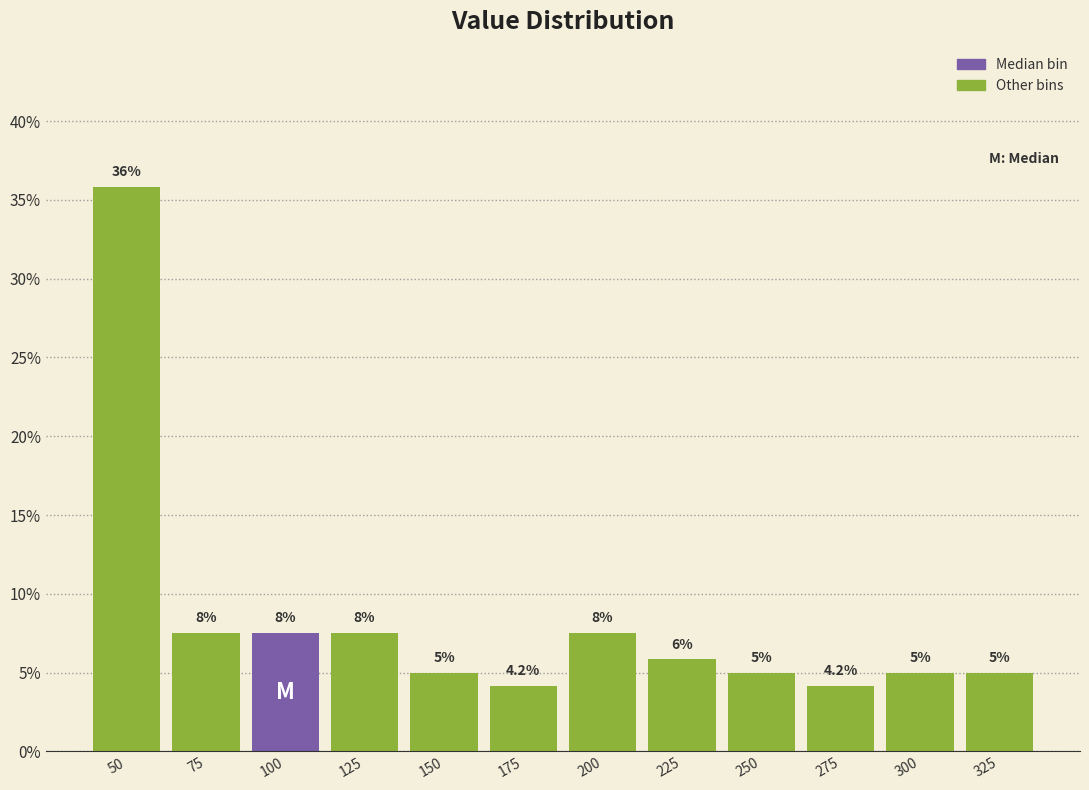

Which has a higher value, 200 or 275?

200